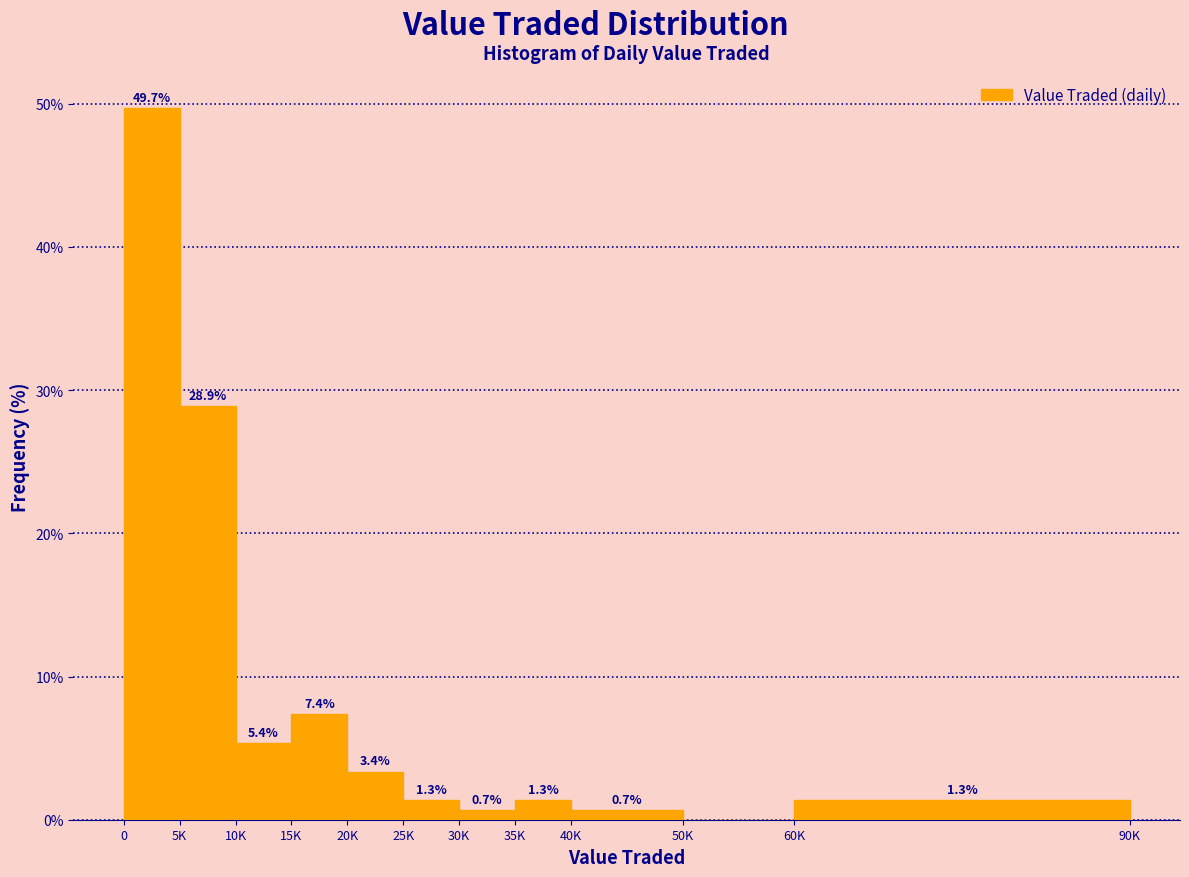

Reading left to right, what are all the values shown in this chart?

0=49.7	5K=28.9	10K=5.4	15K=7.4	20K=3.4	25K=1.3	30K=0.7	35K=1.3	40K=0.7	50K=0.0	60K=1.3